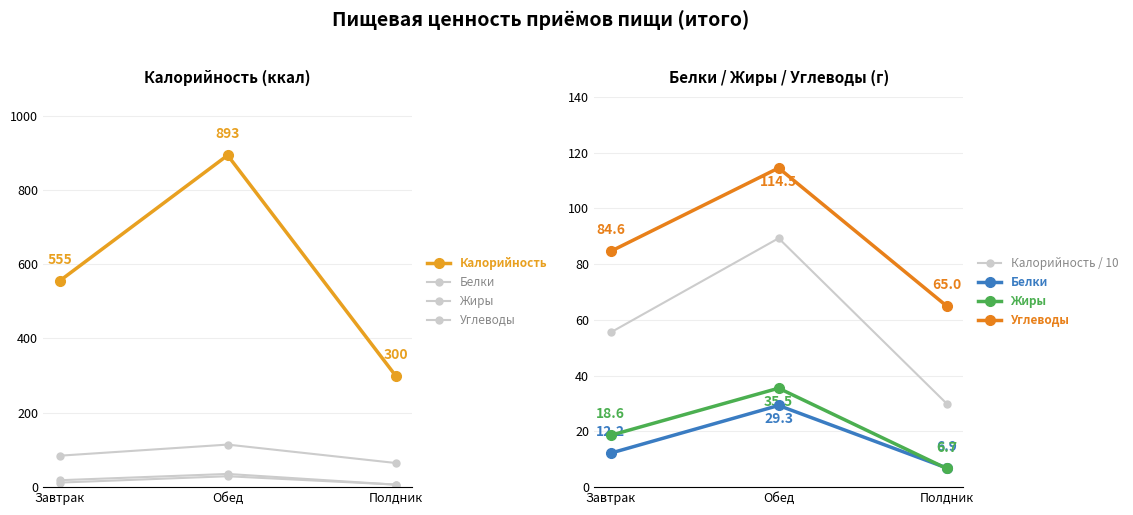

What is the difference between the maximum and minimum values in the Жиры series?

28.8